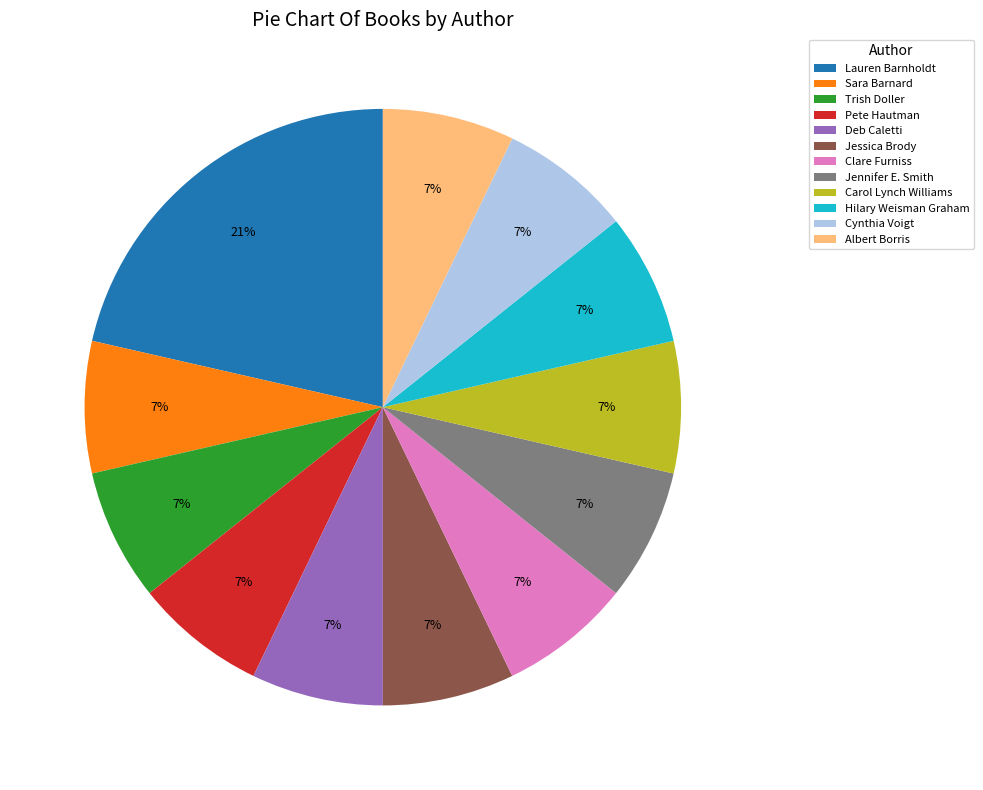

True or false: Hilary Weisman Graham accounts for 16% of the total.

False